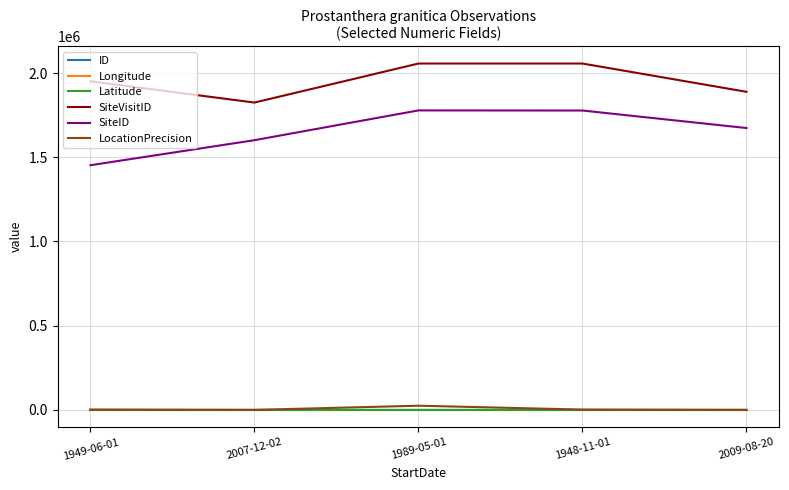

Count the number of data series in this chart.

6